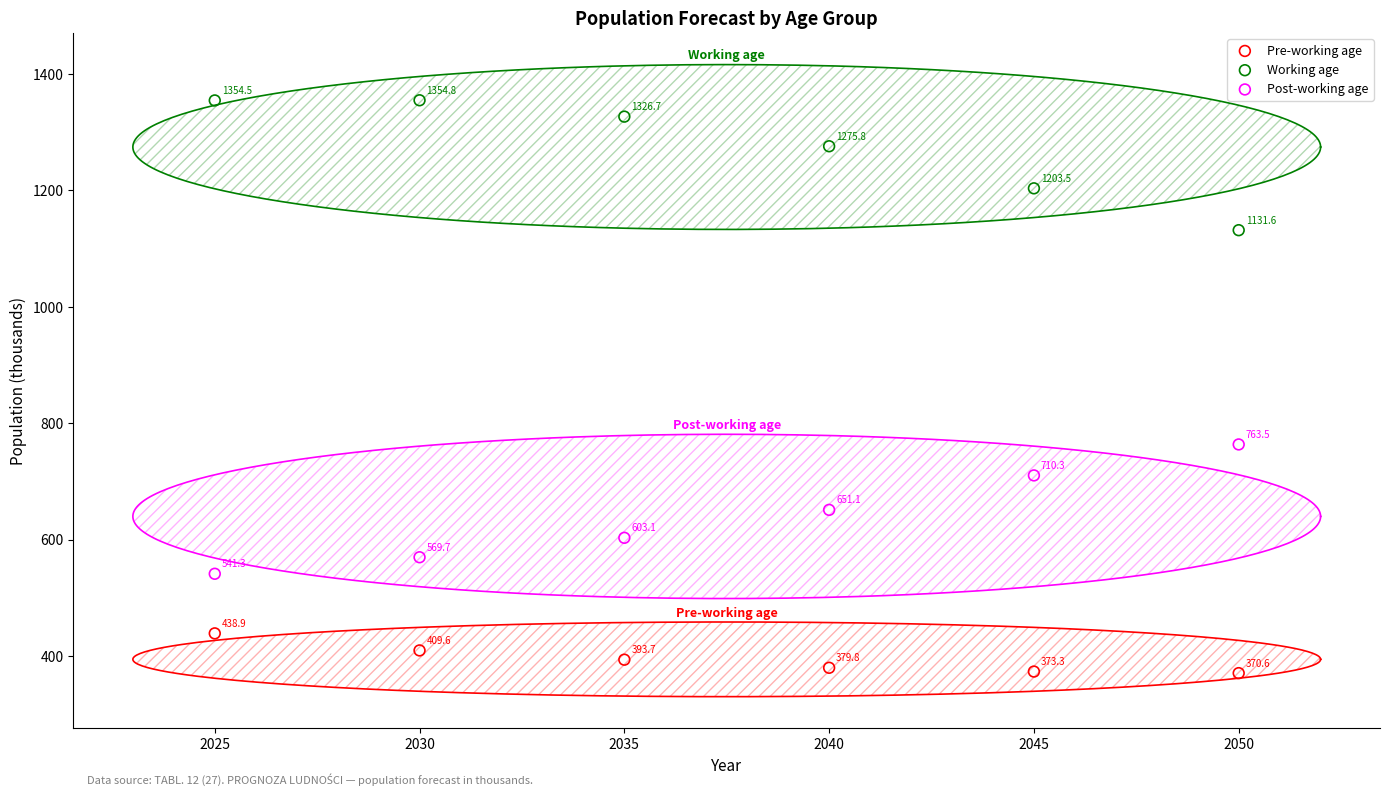

What are all the series names shown in the legend?

Pre-working age, Working age, Post-working age